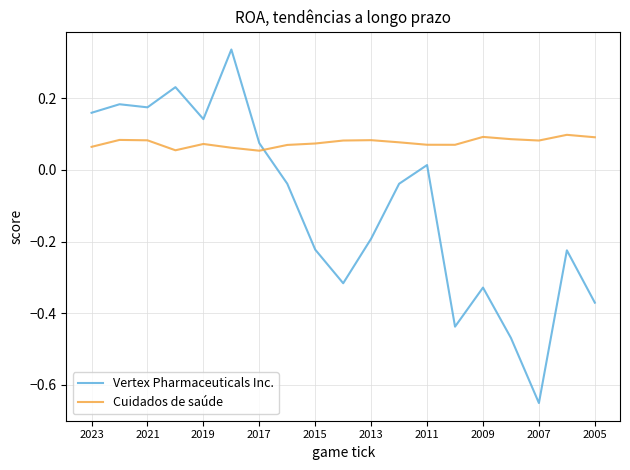

Rank the series by their maximum value, from lowest to highest.

Cuidados de saúde, Vertex Pharmaceuticals Inc.